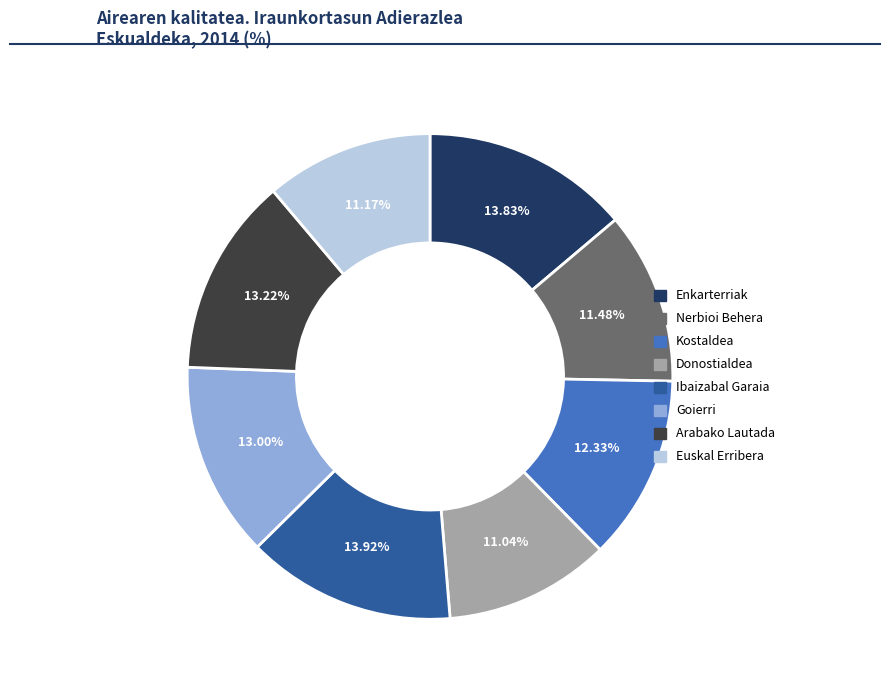

Is there any slice that represents more than half of the pie?

No